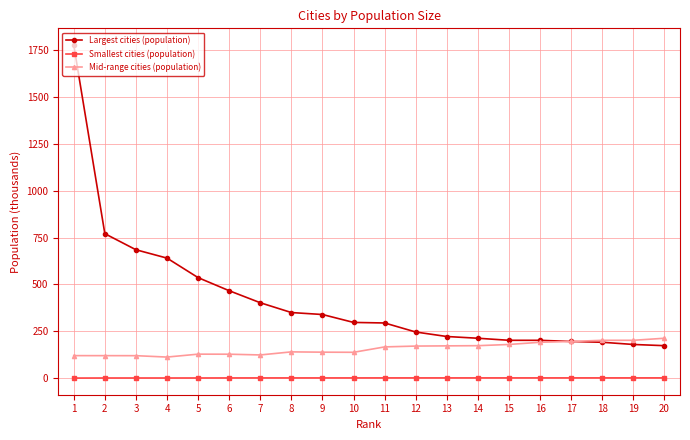

What is the sum of the Mid-range cities (population) values at 9 and 12?

310.0